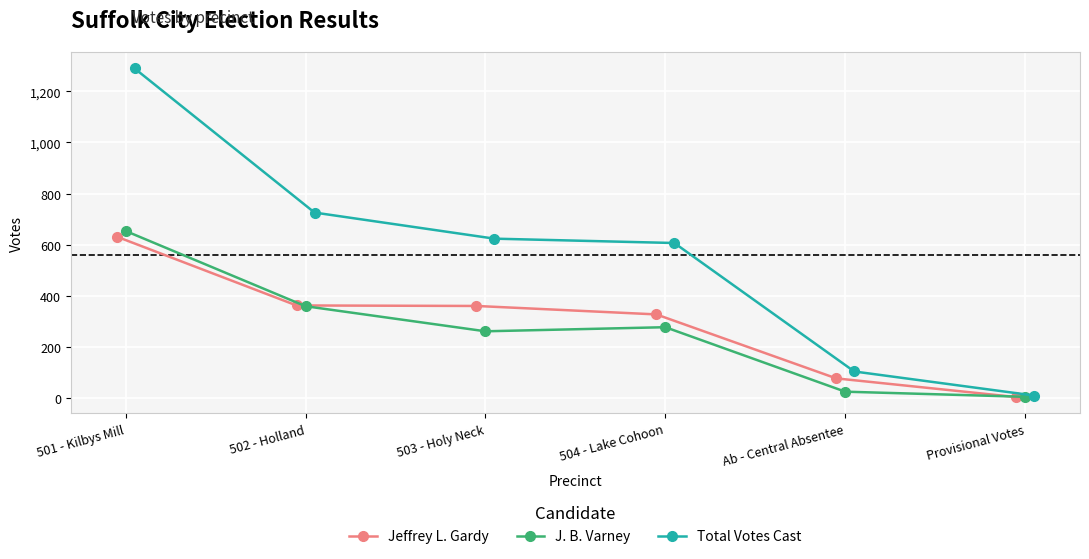

Which category has the lowest value in the J. B. Varney series?

Provisional Votes